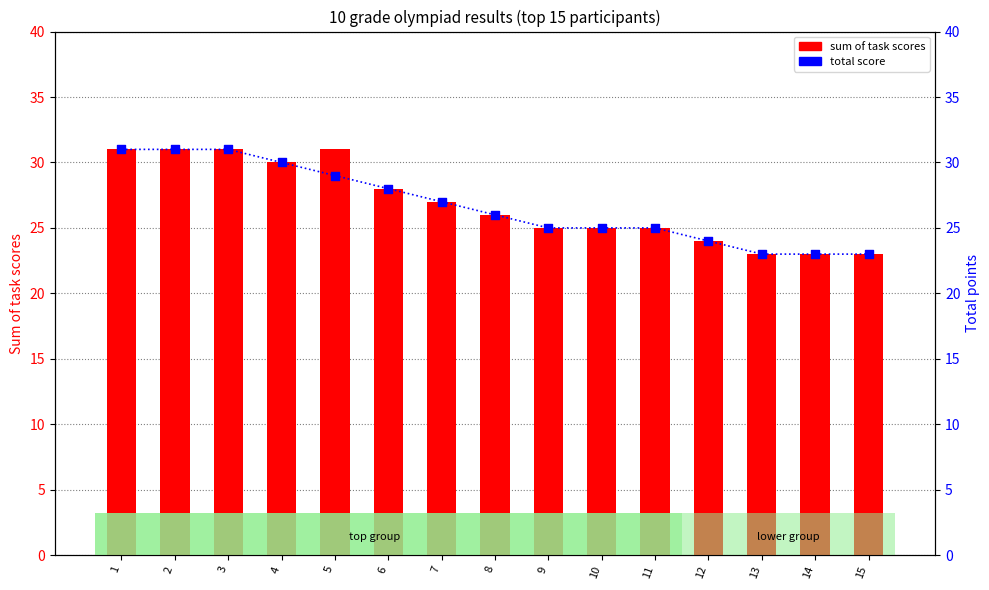

Which series has the largest total across all categories?

sum of task scores